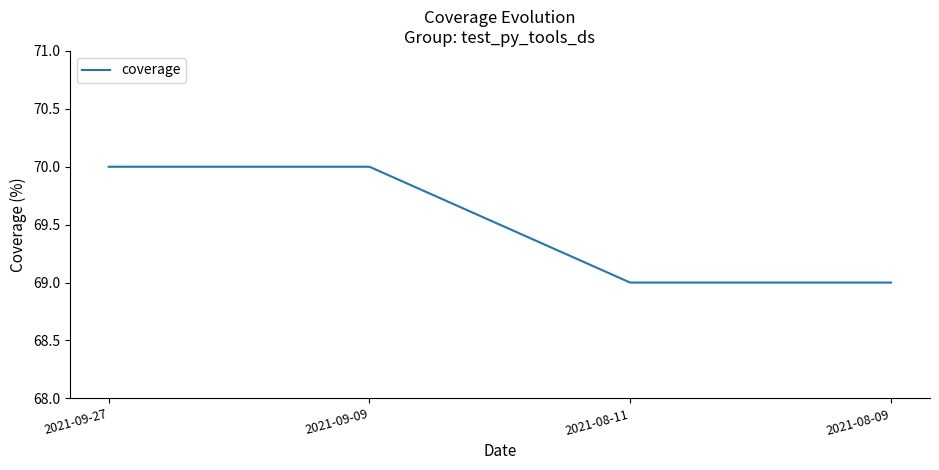

What is the average value?

70